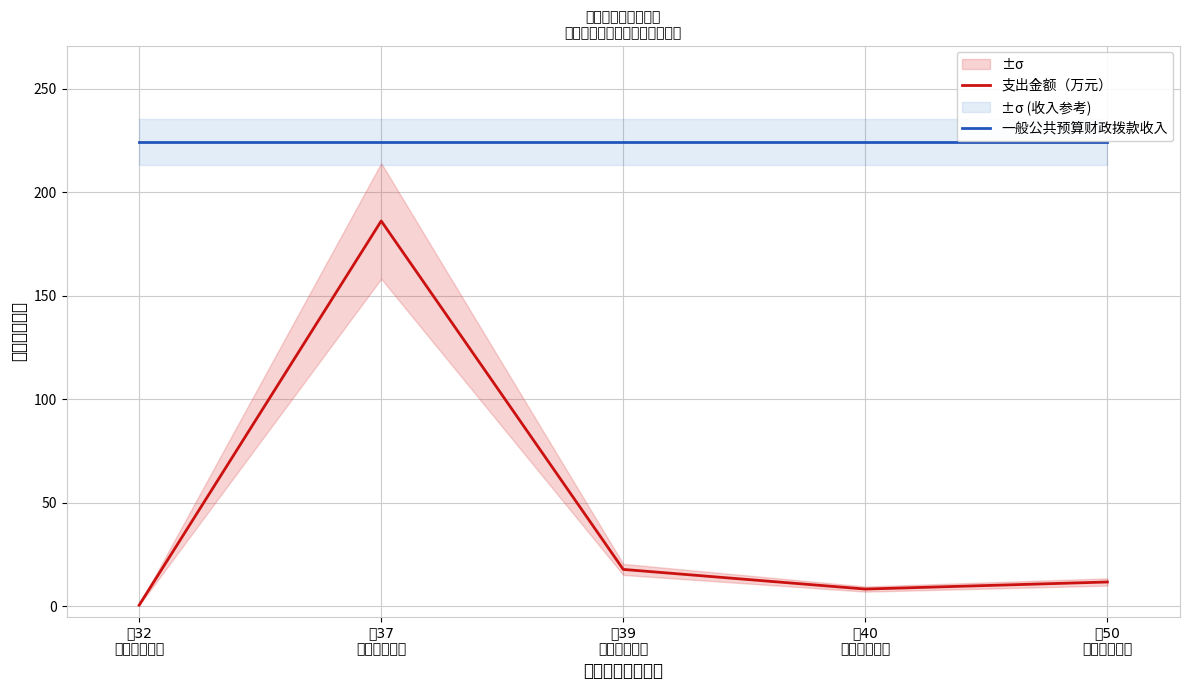

Is the value of 支出金额（万元） at 行50
十九、住房保 greater than the value of 一般公共预算财政拨款收入 at 行37
六、科学技术?

No